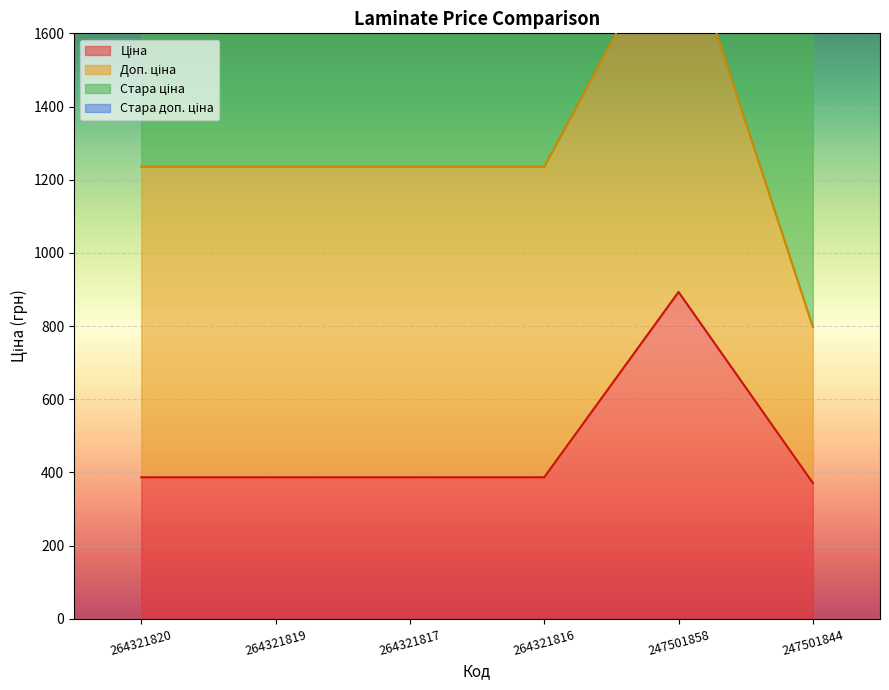

What is the value of the Стара доп. ціна point at the 5th from the left?

1917.0